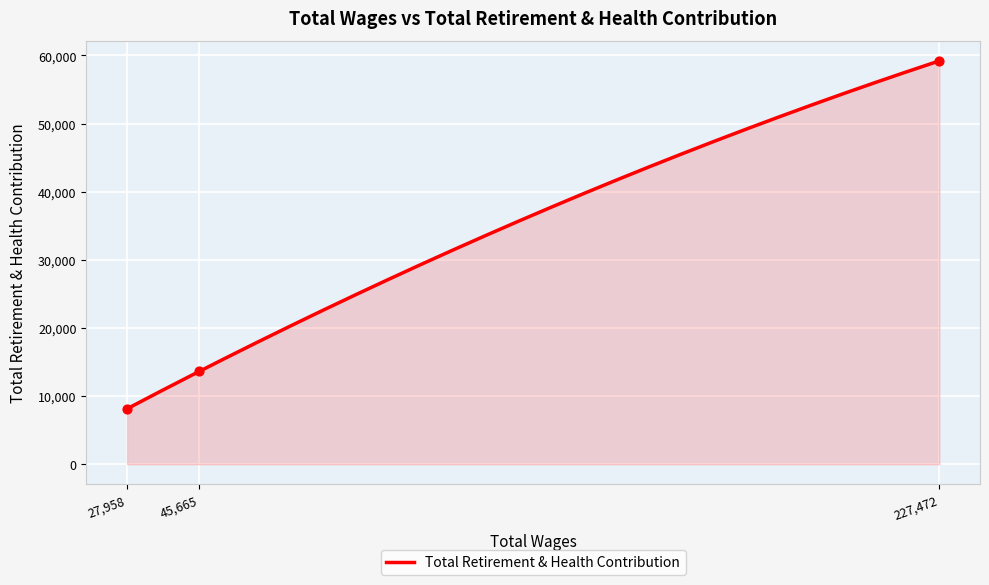

What is the change in value from 227472.0 to 45665.0?

-45601